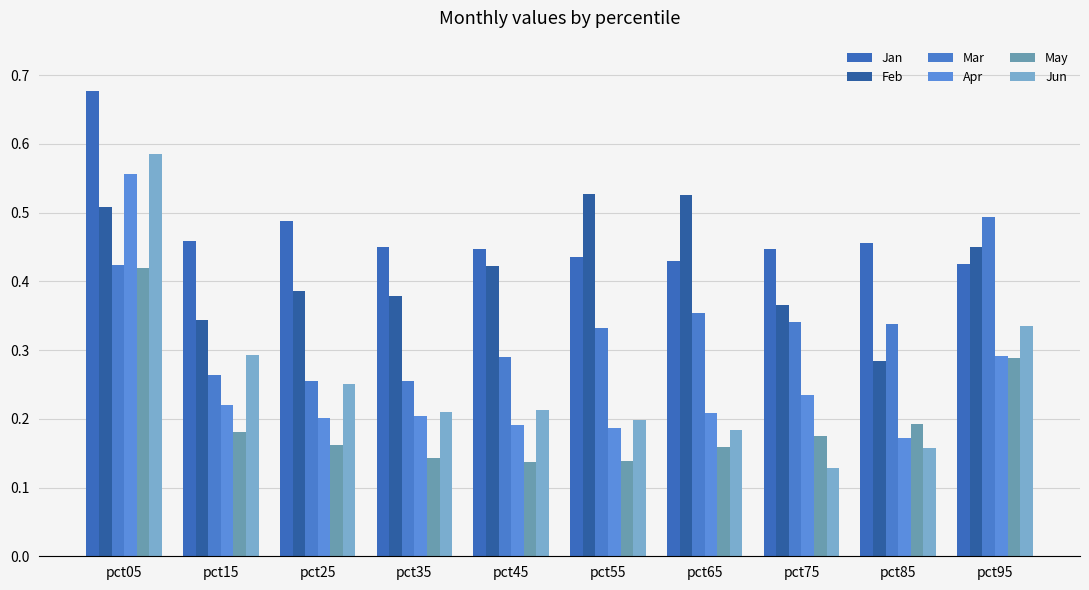

How many bars are there in total?

60